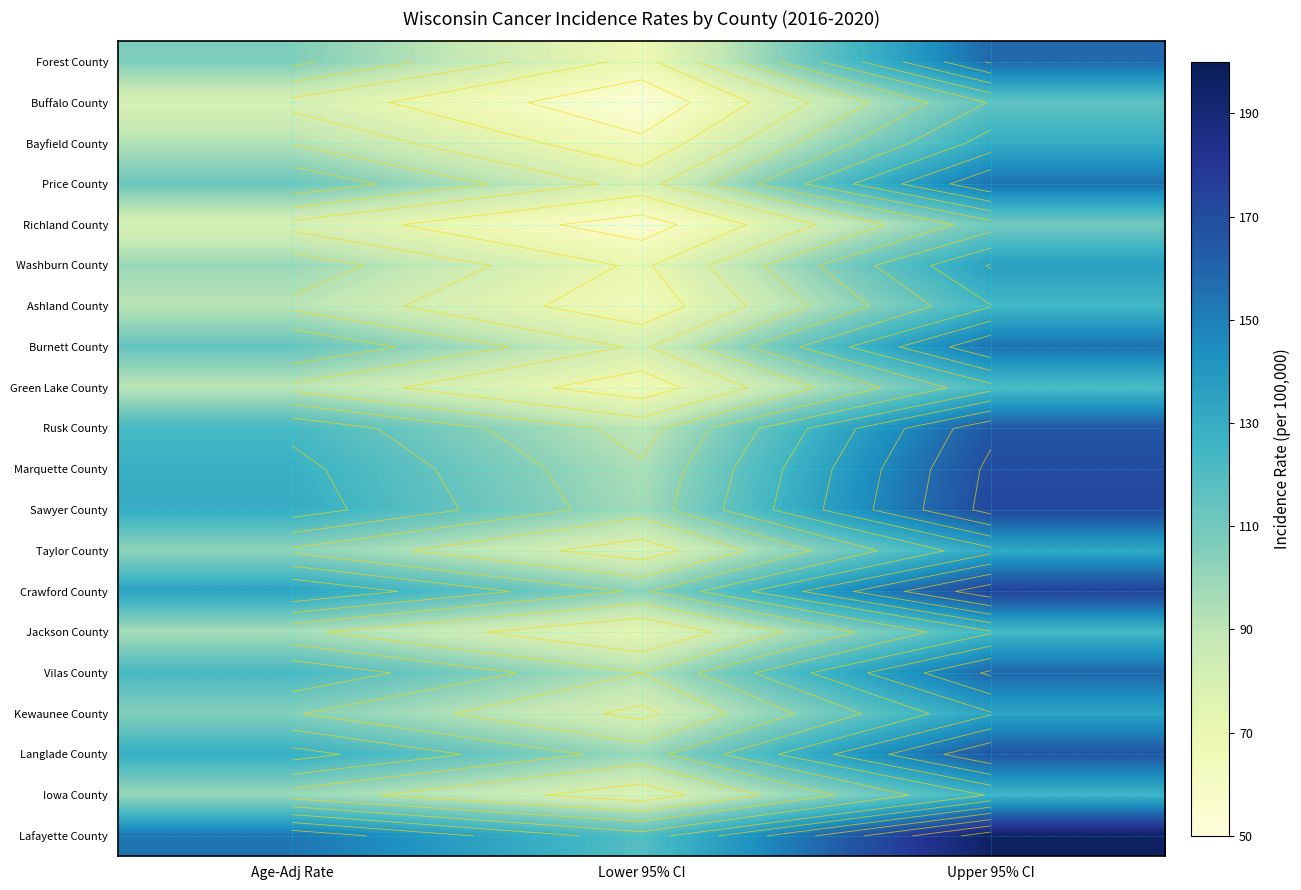

What is the minimum value for Lafayette County?

118.8